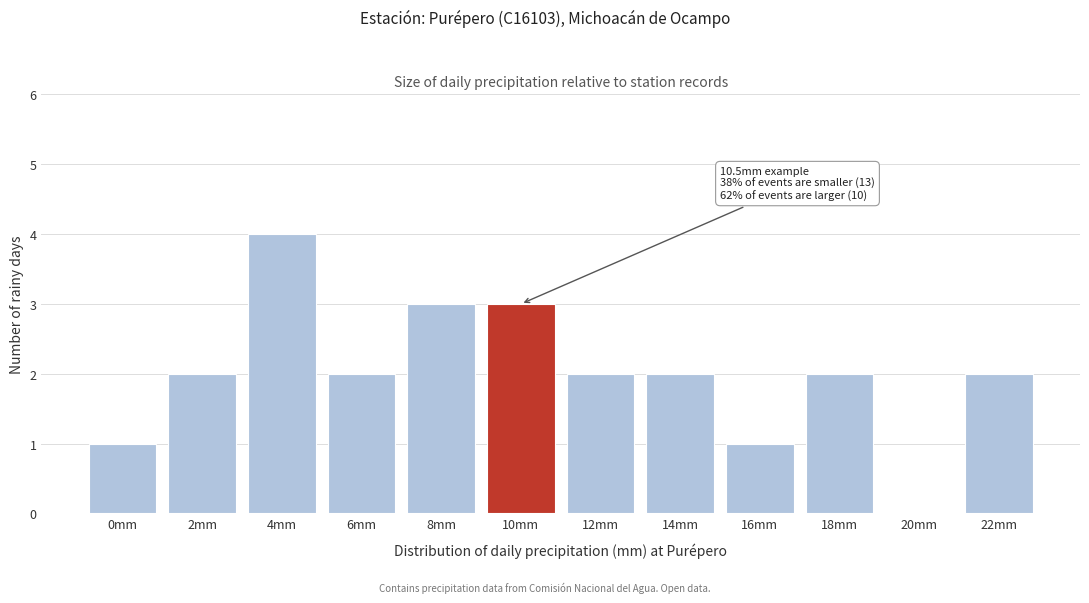

What is the sum of all values?

24